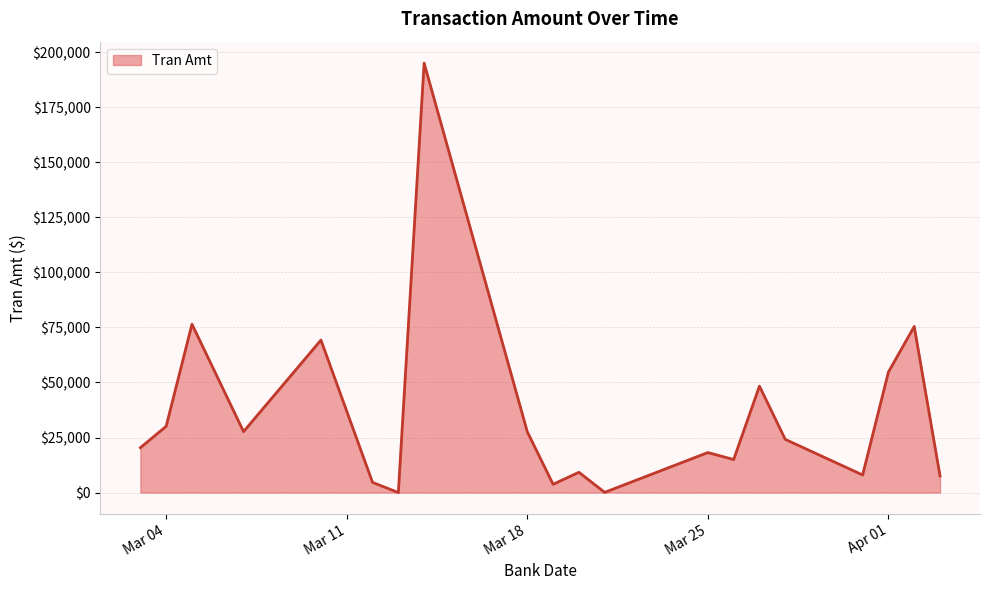

What is the difference between the maximum and minimum values?

195013.3